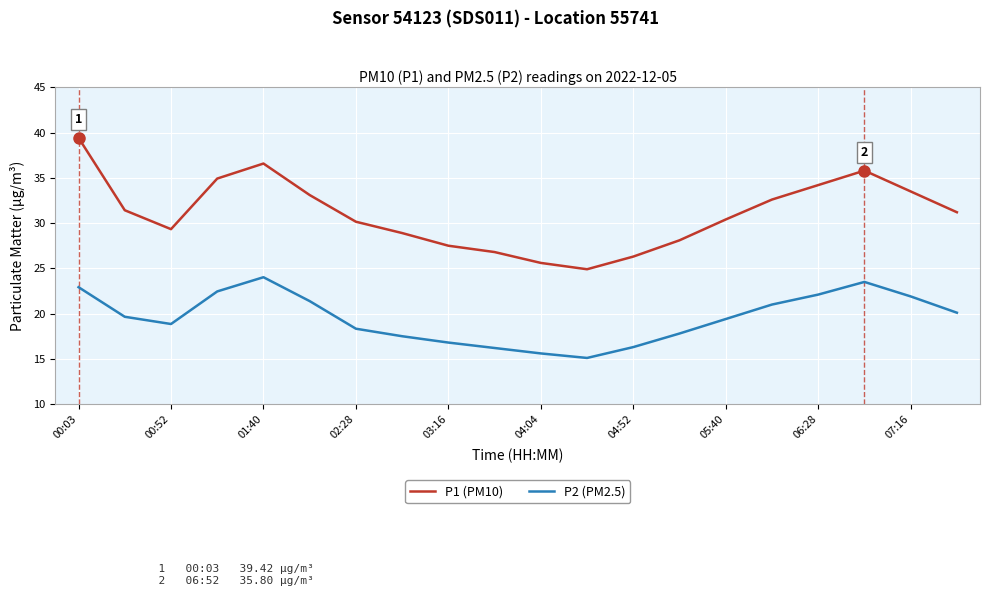

Rank the series by their average value, from highest to lowest.

P1 (PM10), P2 (PM2.5)